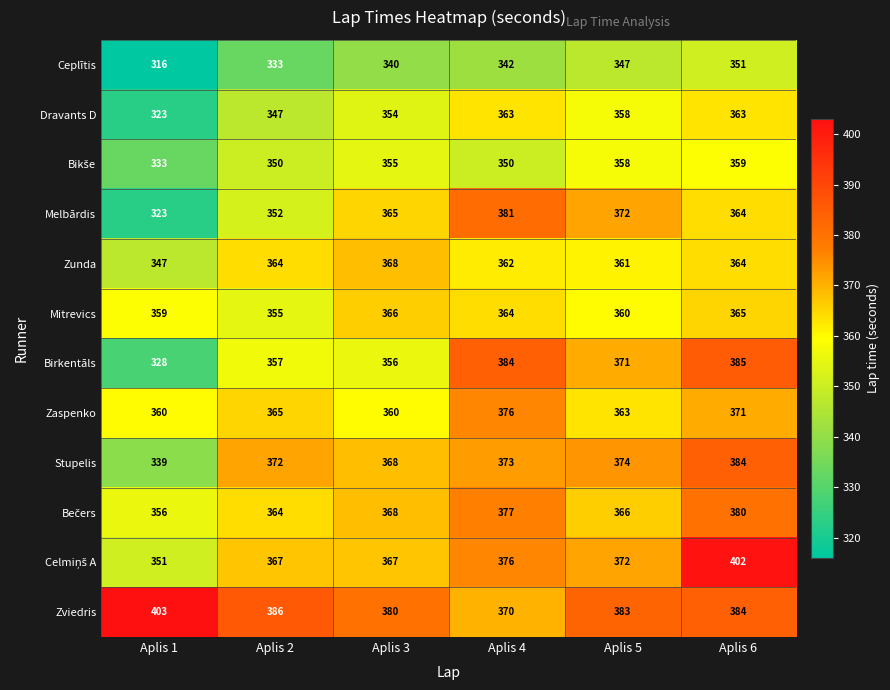

The value of Mitrevics at Aplis 4 is 243. True or false?

False